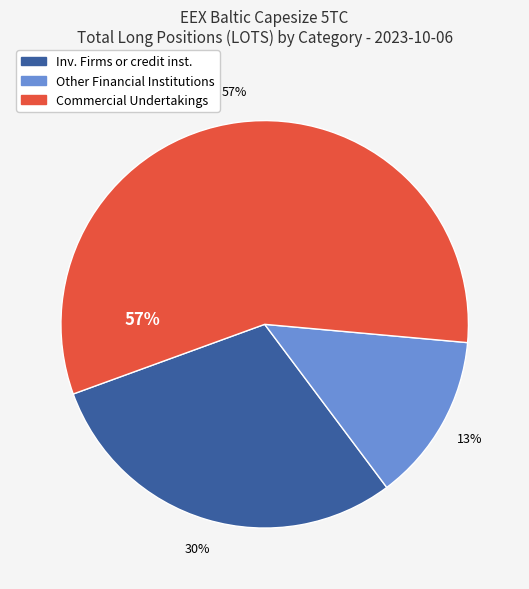

What percentage is the Other Financial Institutions slice, to the nearest percent?

13%